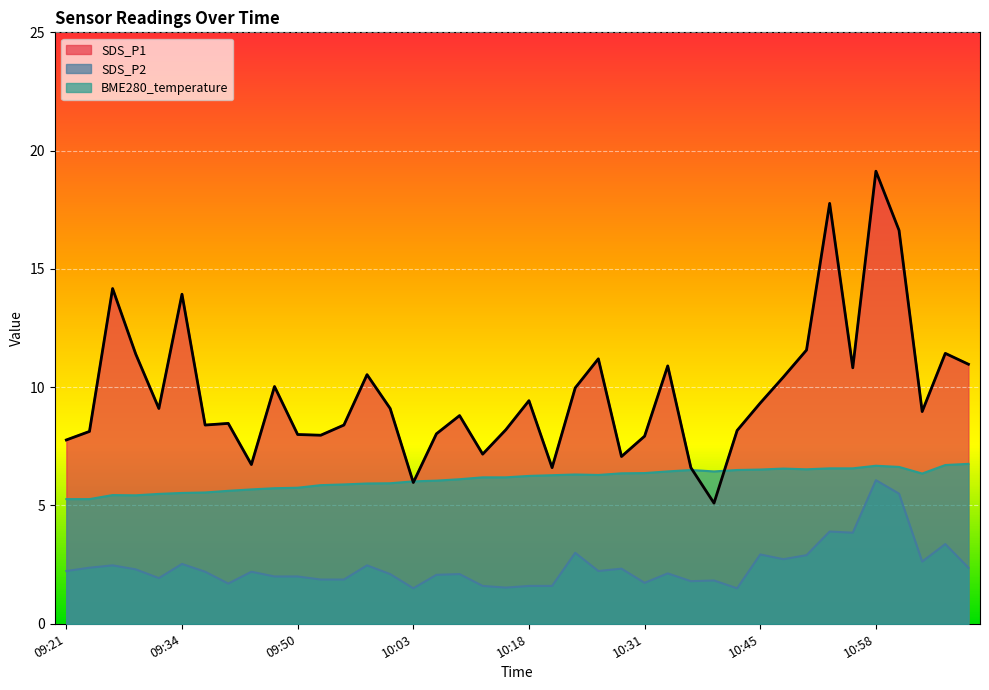

True or false: SDS_P1 and SDS_P2 intersect in this chart.

False